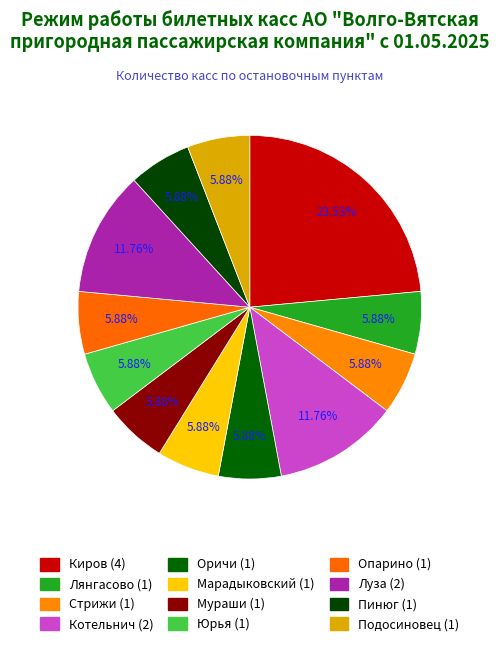

What is the total percentage of Лянгасово and Марадыковский?

11.8%